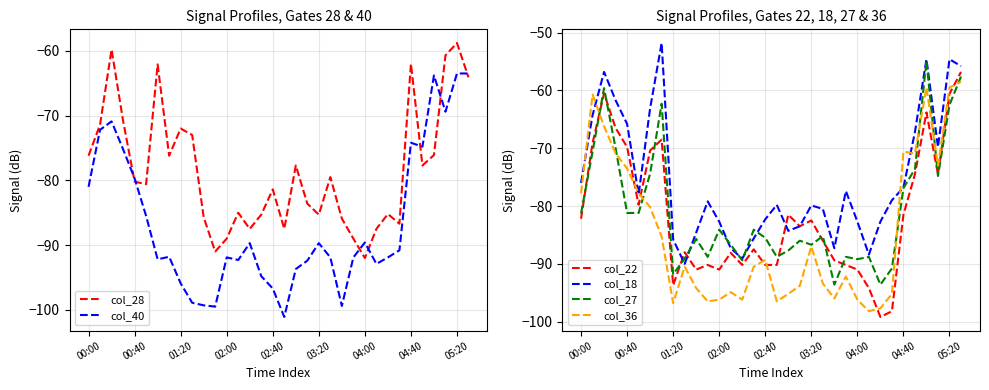

True or false: col_18 has more than 1 points higher than both neighbors.

True